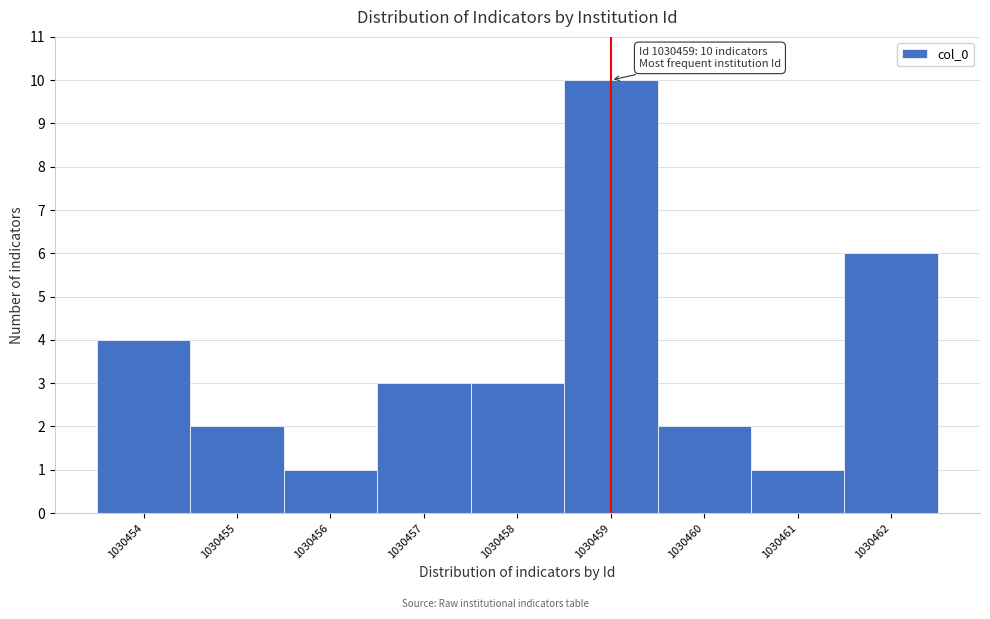

Which range on the x-axis has the tallest bar?

1030458.5 to 1030459.5